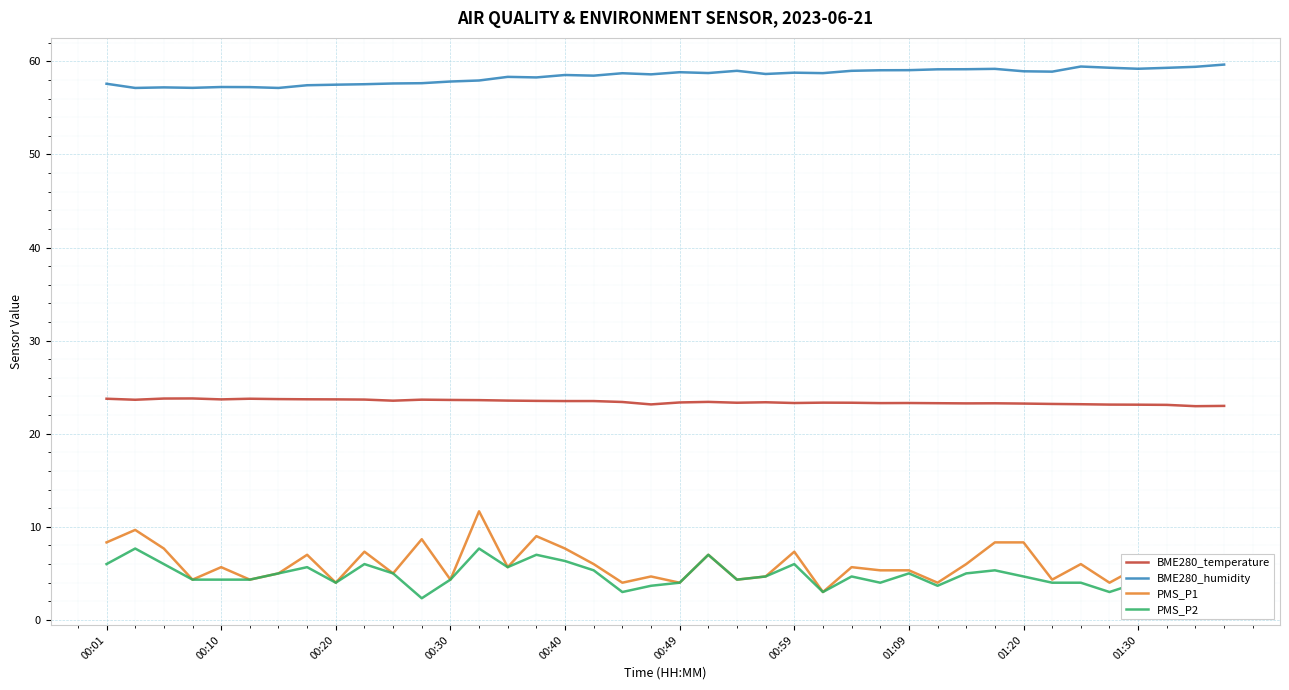

Which series has the widest spread of values?

PMS_P1